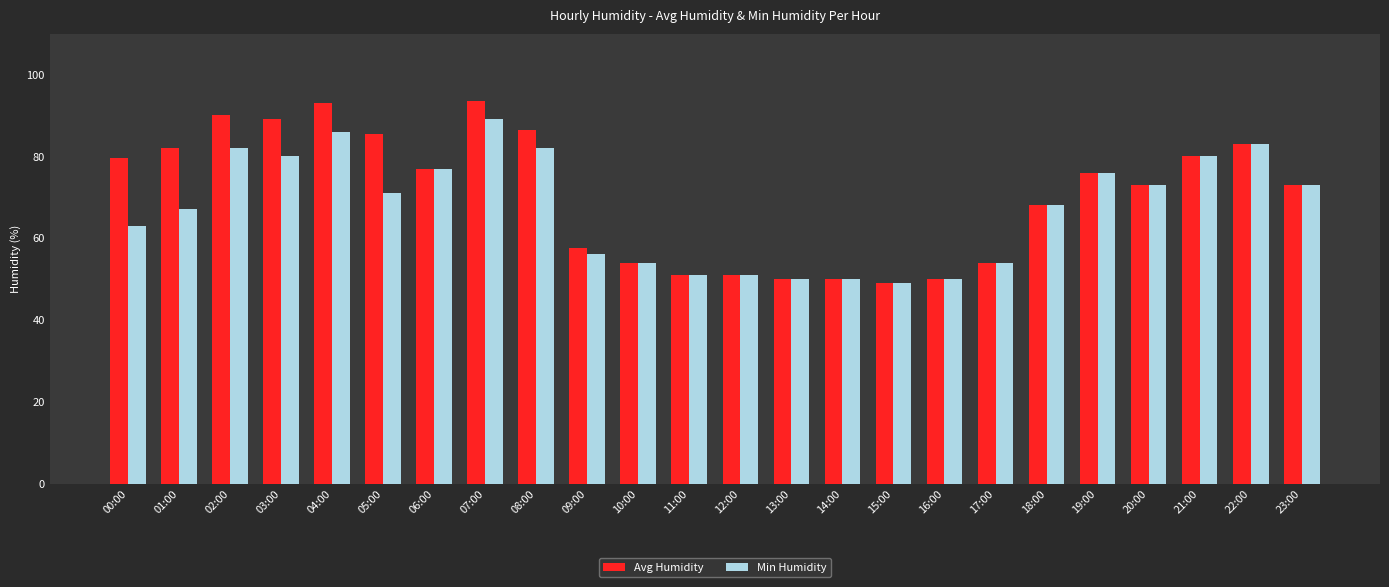

Which series changed the most between 09:00 and 13:00?

Avg Humidity